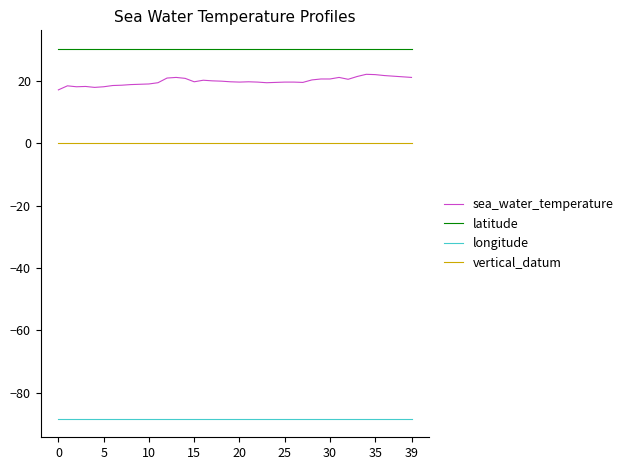

List the series in order of their peak value, lowest first.

longitude, vertical_datum, sea_water_temperature, latitude